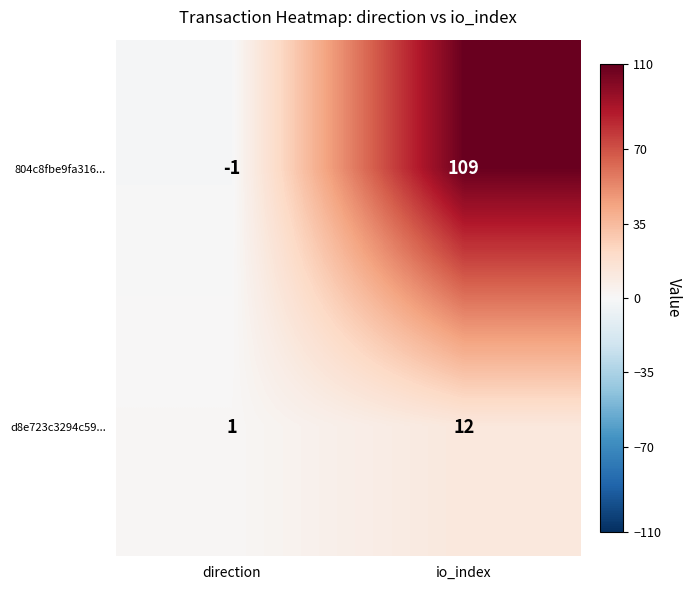

Which series changed the most between direction and io_index?

804c8fbe9fa316...